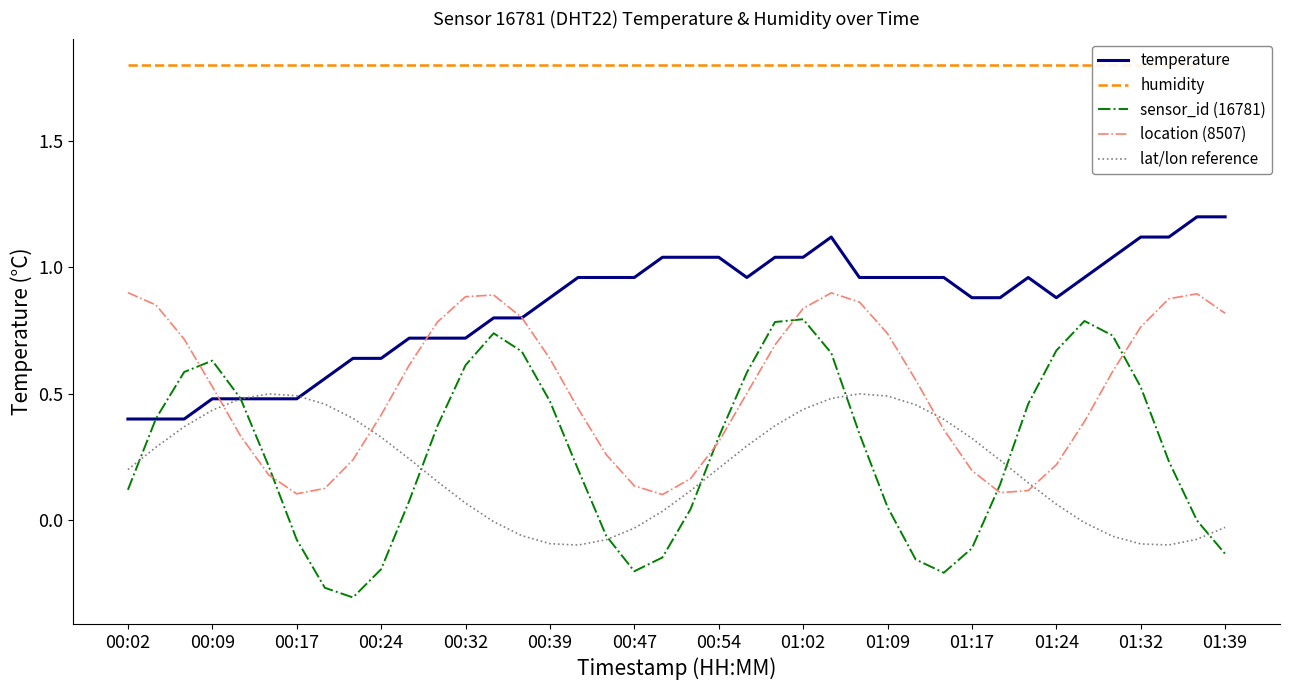

Rank the categories by location (8507) value from highest to lowest.

00:02, 25, 38, 01:39, 01:32, 37, 26, 00:09, 24, 39, 14, 01:24, 36, 27, 00:17, 23, 15, 01:17, 35, 28, 00:24, 22, 16, 01:09, 34, 29, 00:32, 21, 17, 01:02, 33, 30, 00:39, 20, 18, 00:54, 32, 31, 00:47, 19